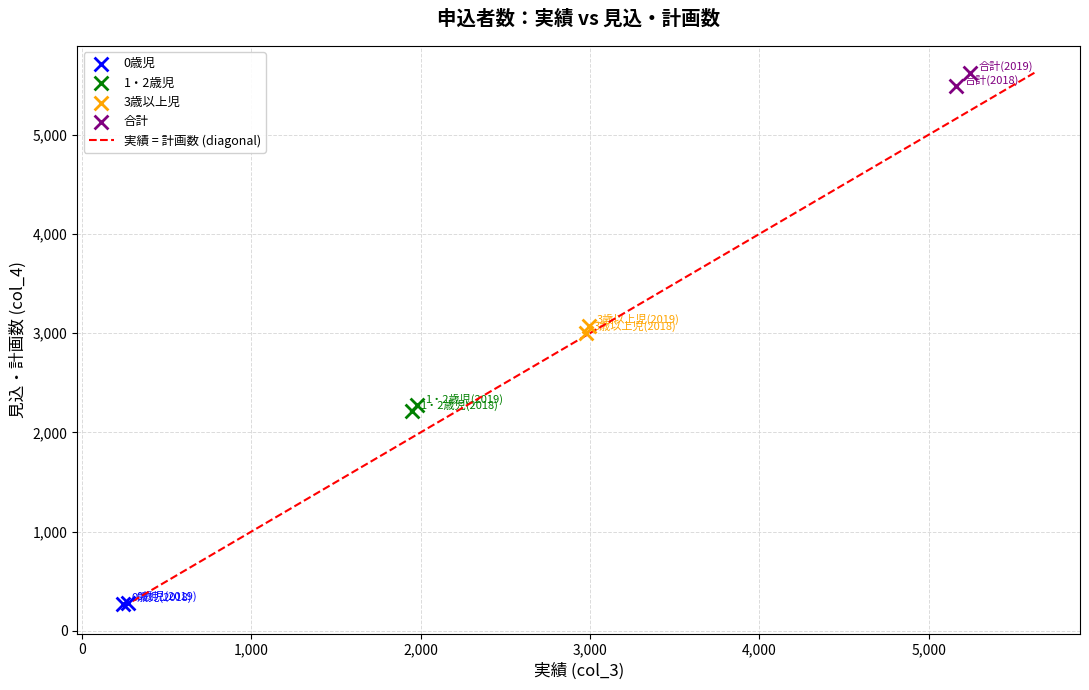

Which series reaches the maximum Y coordinate?

合計